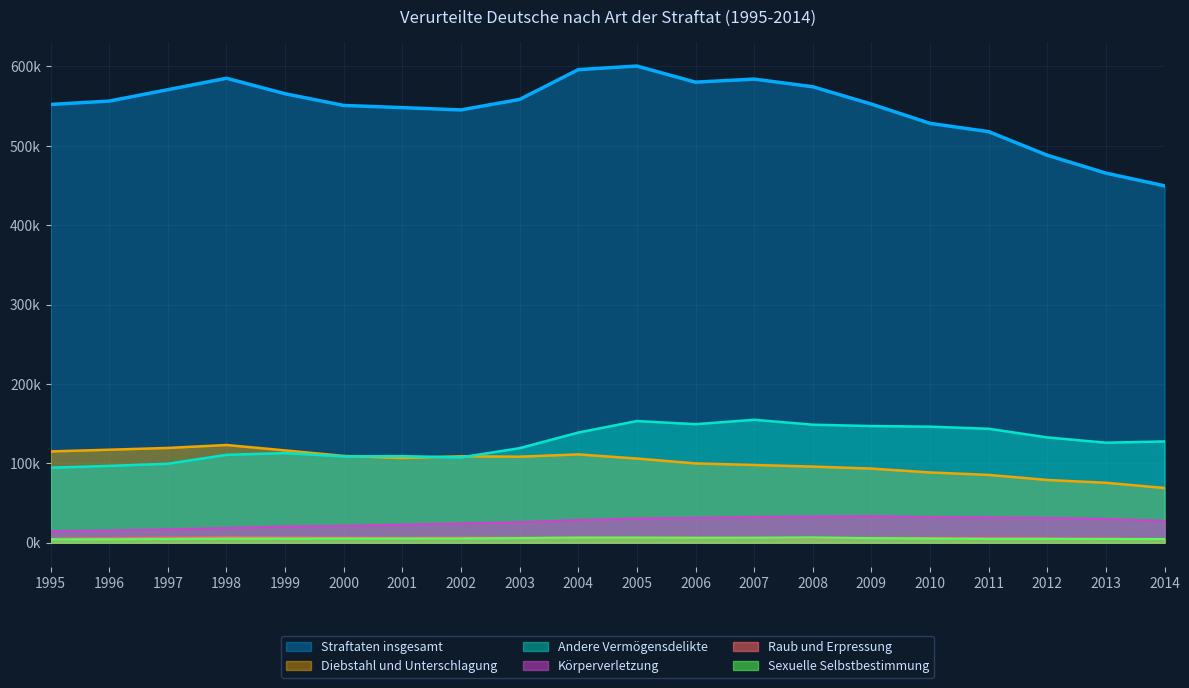

How many categories are shown in the chart?

20